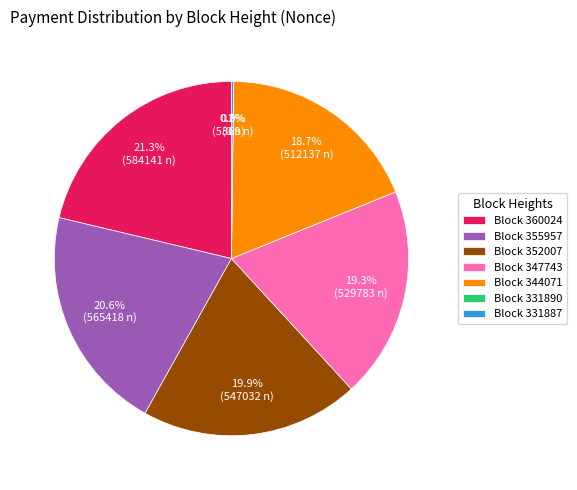

What is the change in value from 347743 to 331890?

-529783